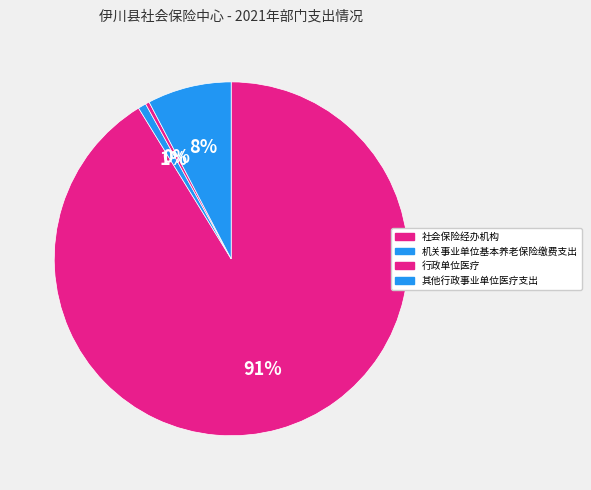

Which category accounts for the majority?

社会保险经办机构